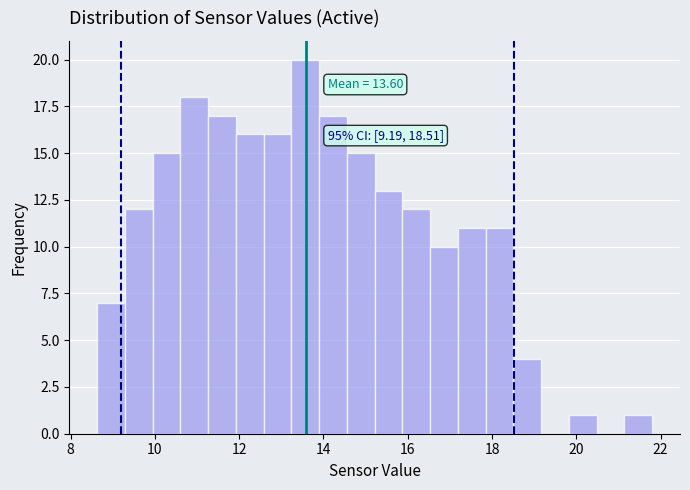

Around what value on the x-axis is the tallest bar? Give the approximate position of its centre, as read against the axis.

13.6